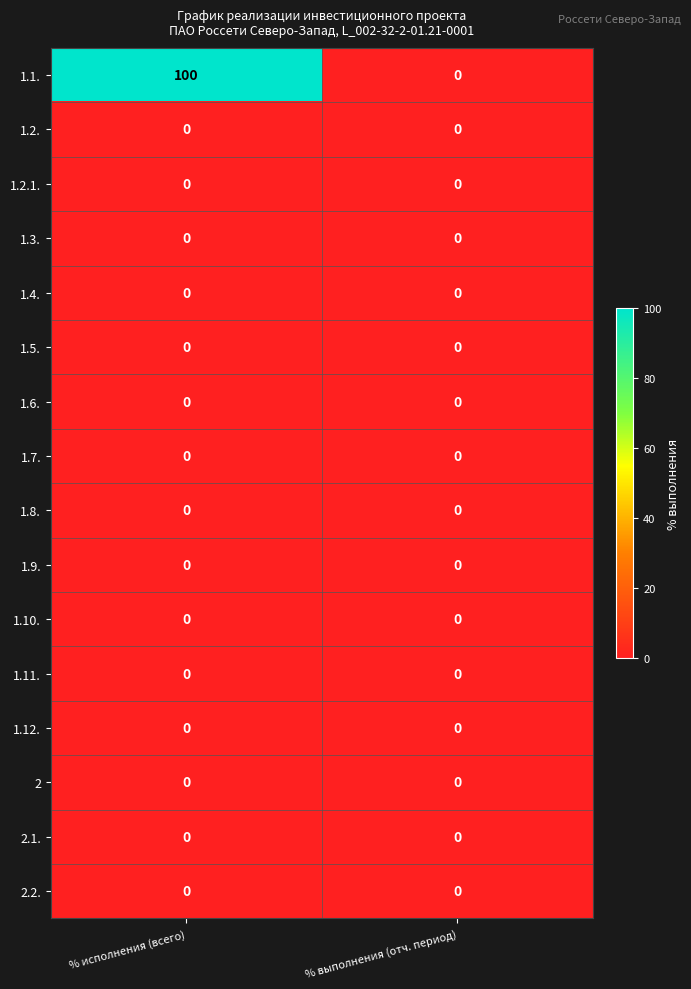

Is it true that 2.2. equals 0 at % исполнения (всего)?

True